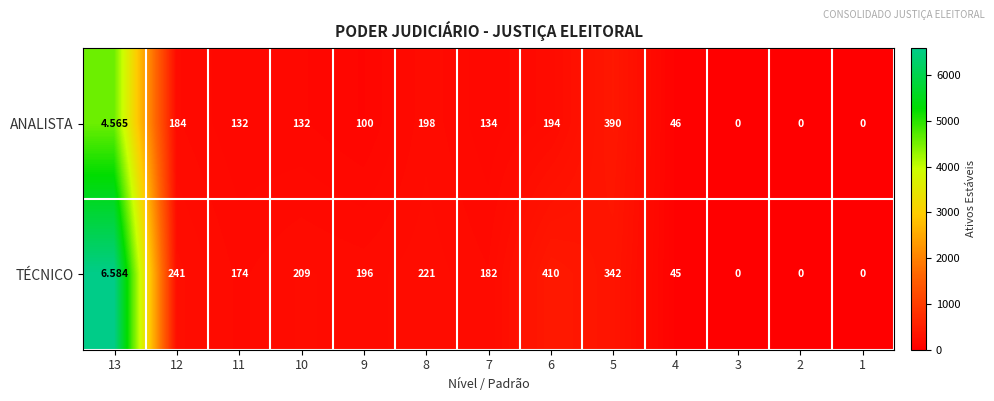

What is the total value across all series at 13?

11.1